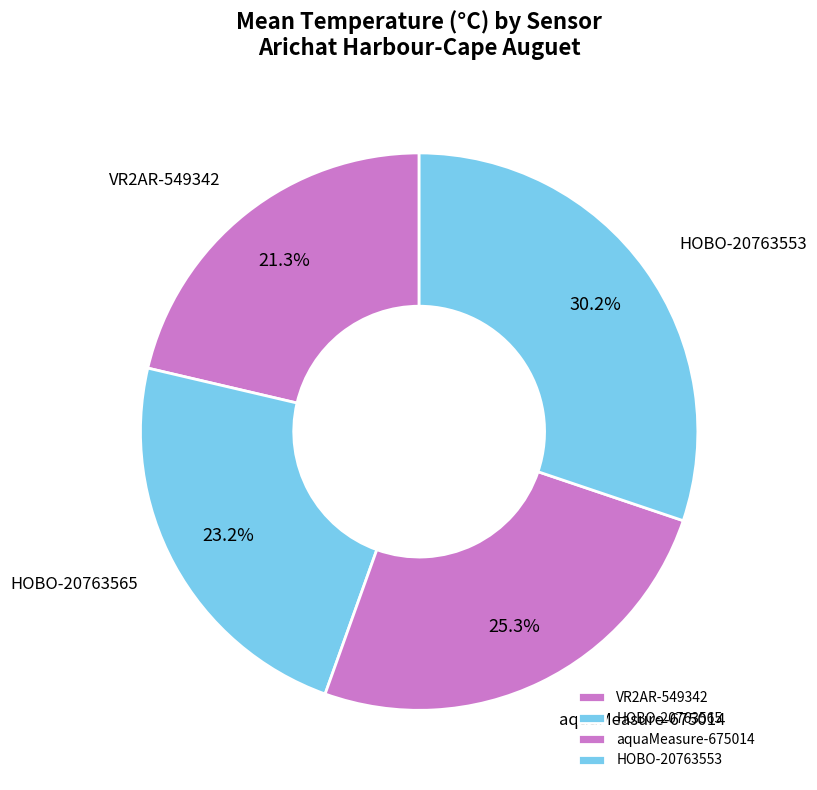

Approximately how many times larger is the value at VR2AR-549342 compared to HOBO-20763553?

0.7